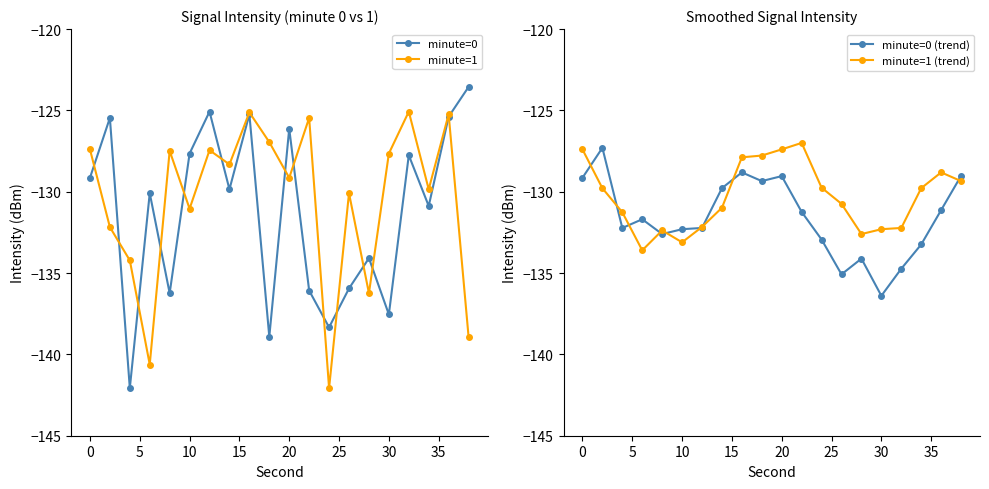

What is the value of the minute=0 (trend) point at the 3rd from the left?

-132.2